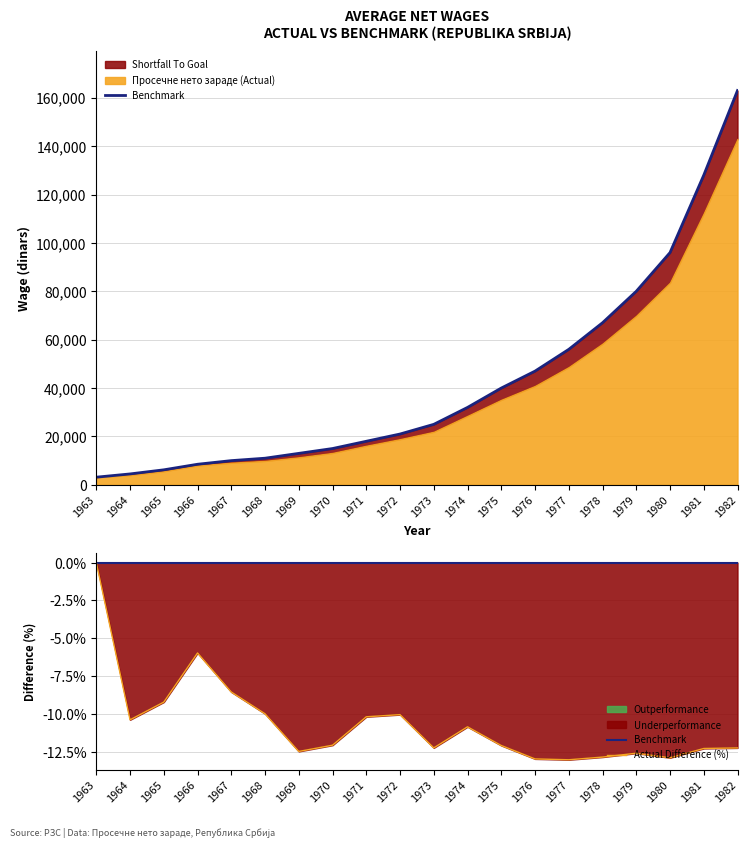

What is the value of the 11th point from the left?

25000